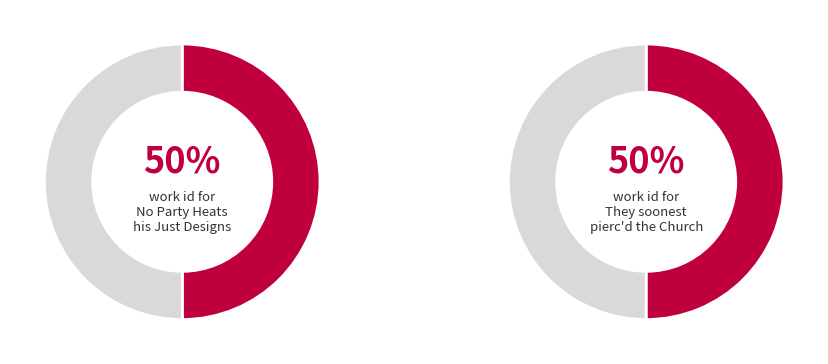

Which category accounts for the majority?

They soonest pierc'd the Church